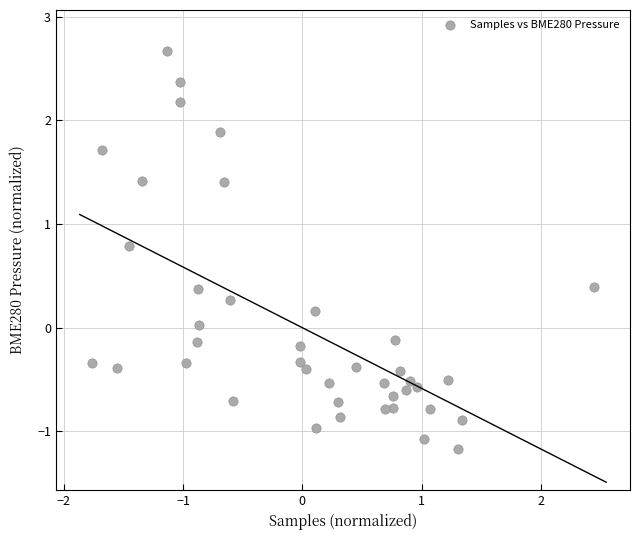

What is the range of X values (max minus min)?

4.2